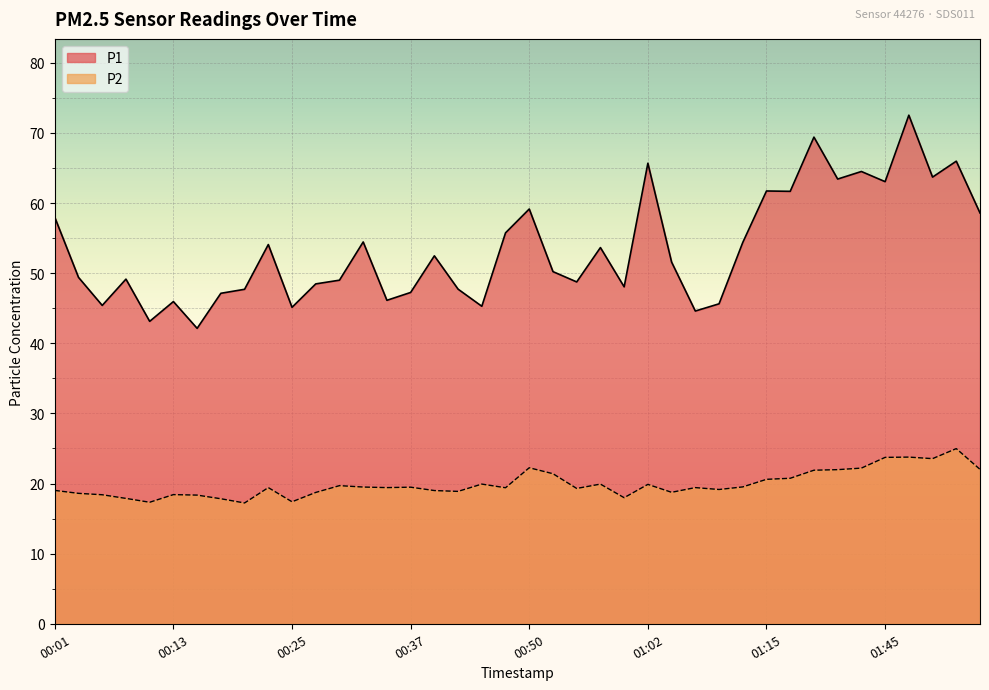

Is it true that P1 equals 45.6 at 01:10?

True